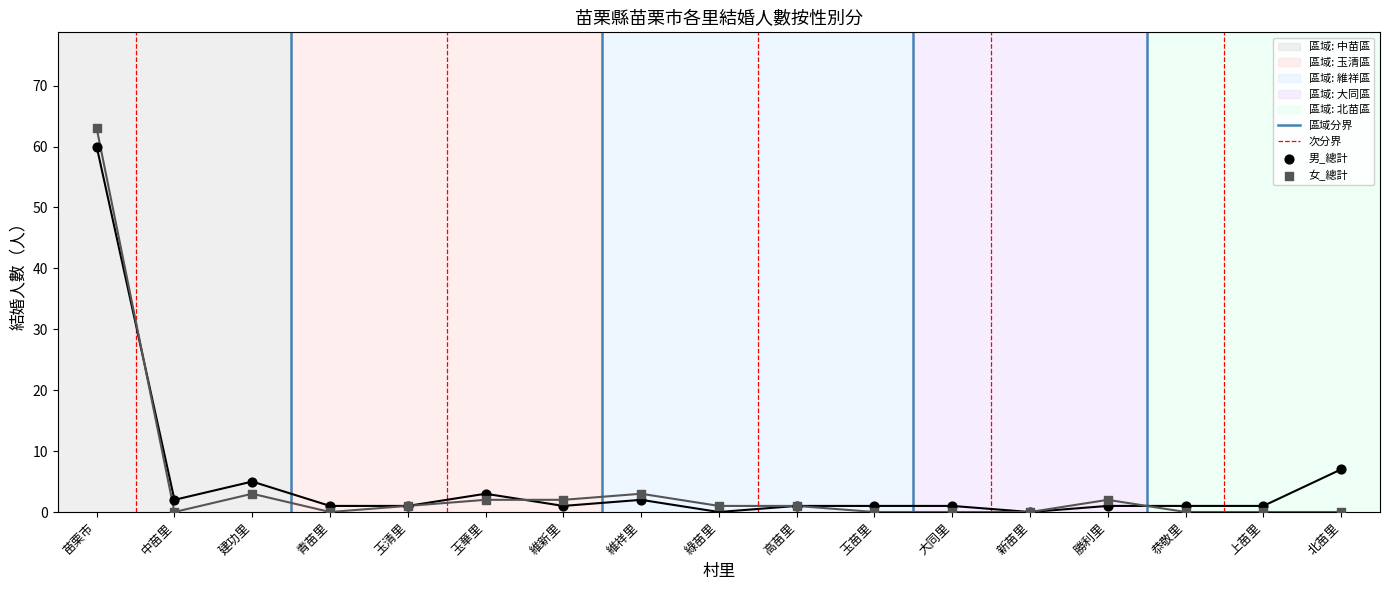

Which series reaches the maximum Y coordinate?

女_總計